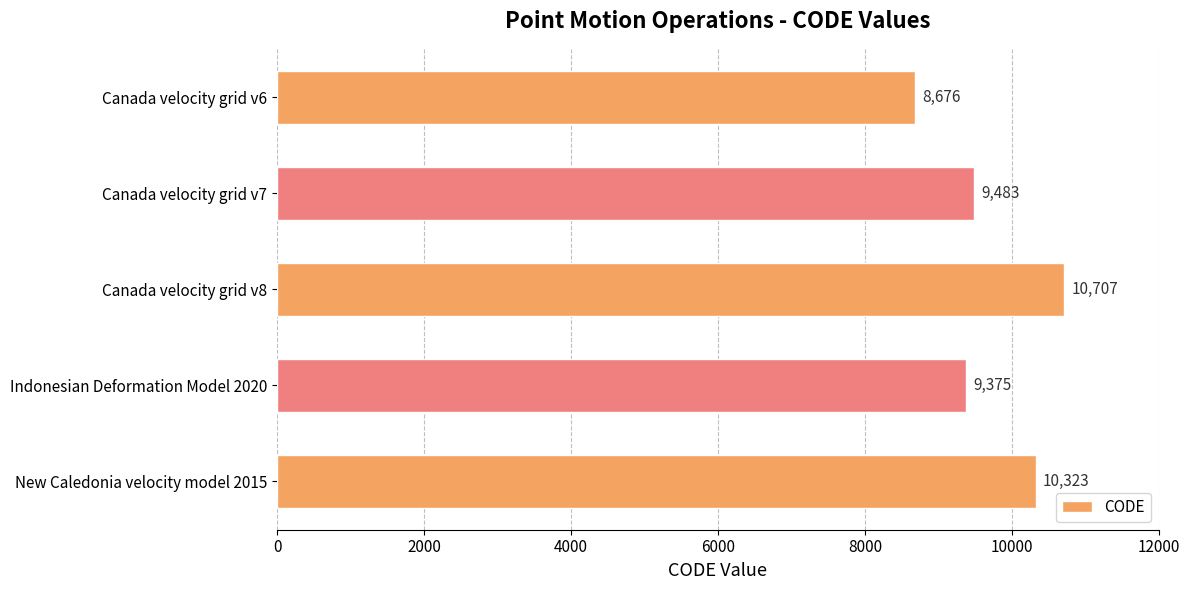

At which label is the value closest to 9691?

Canada velocity grid v7